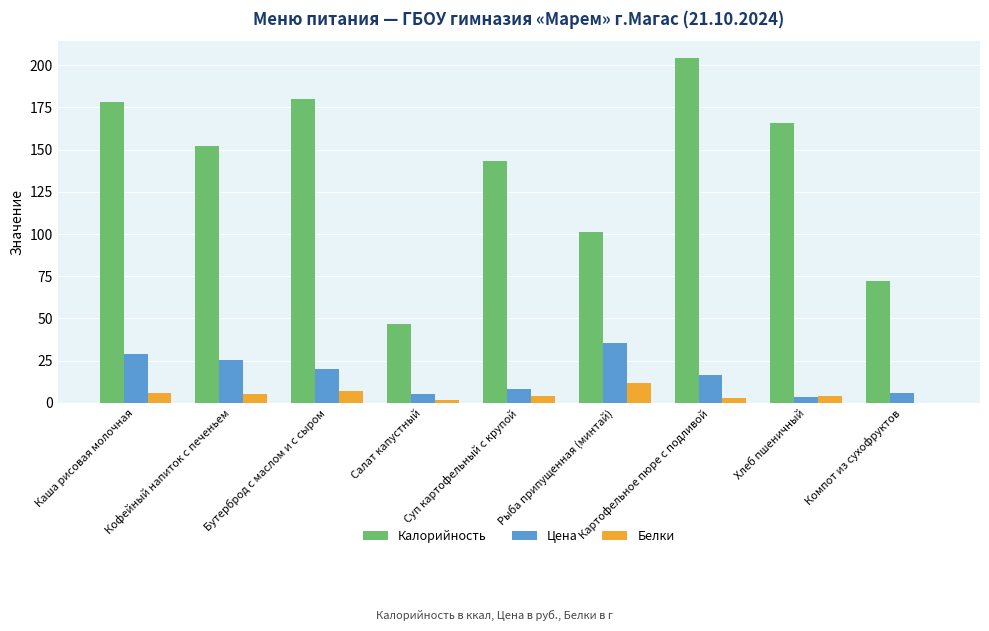

What is the sum of all Калорийность values?

1243.0